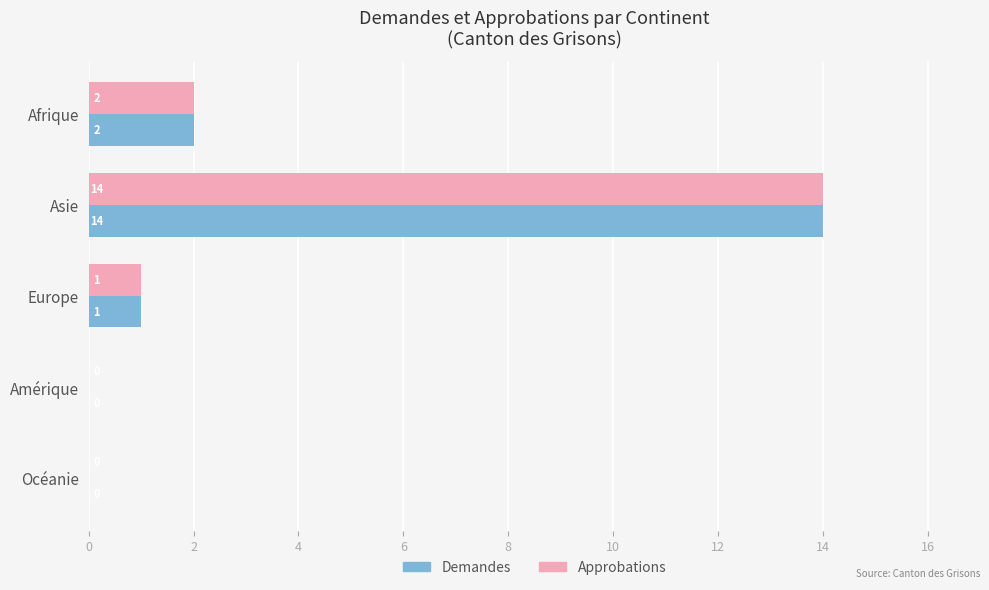

At which category is the sum across all series the highest?

Asie